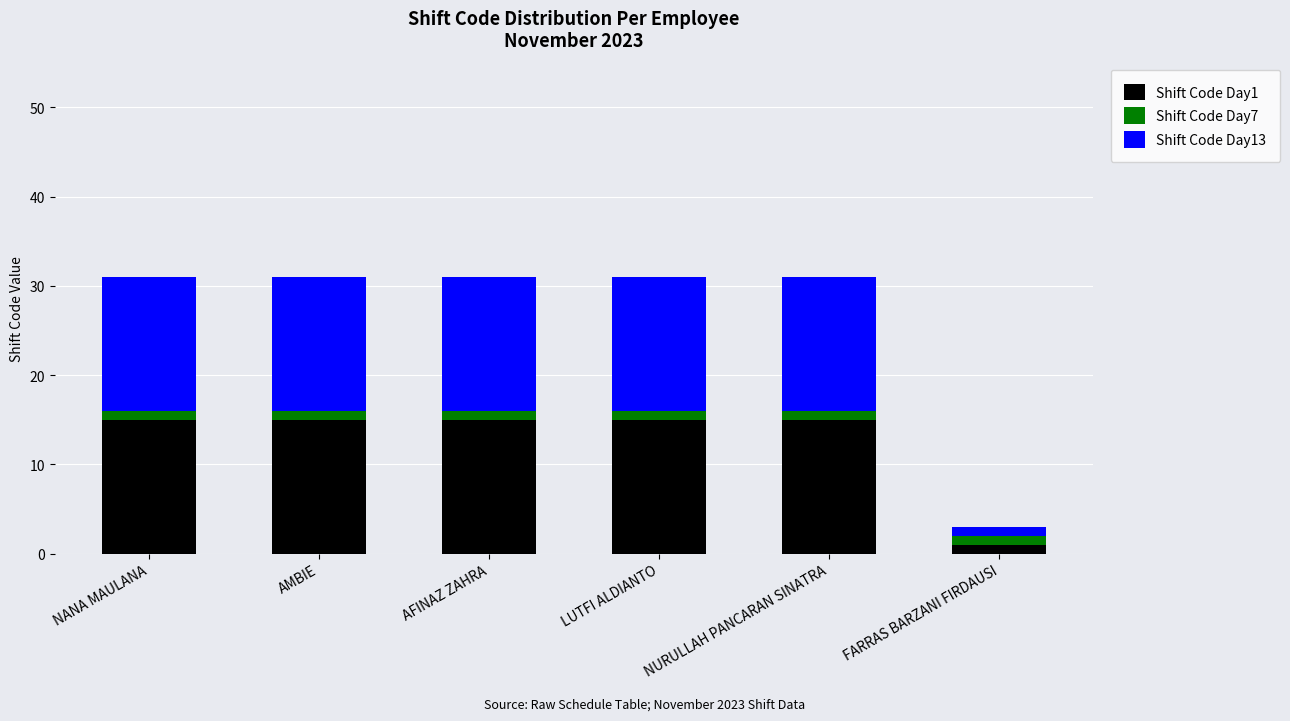

Is it true that Shift Code Day1 equals 15 at AMBIE?

True